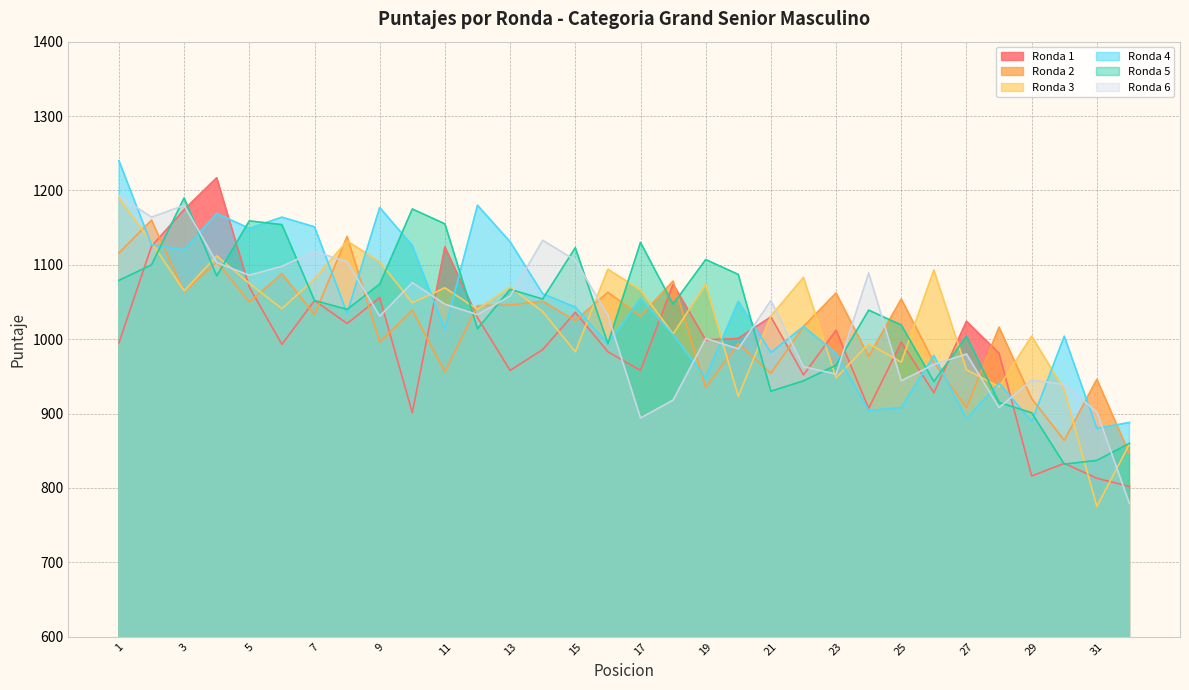

What is the sum of the Ronda 1 values at 15 and 29?

1852